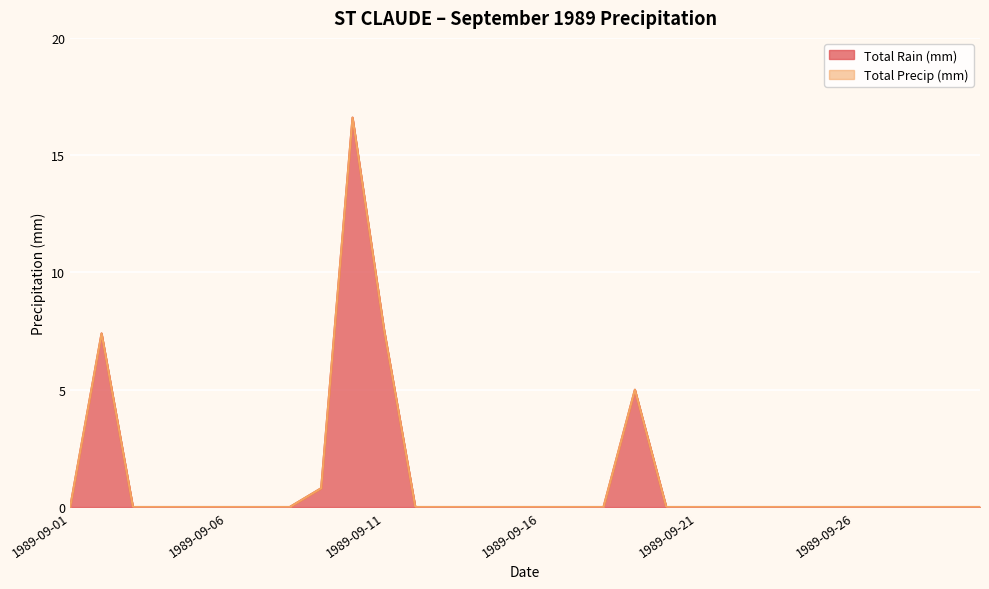

Which series has the largest total across all categories?

Total Rain (mm)